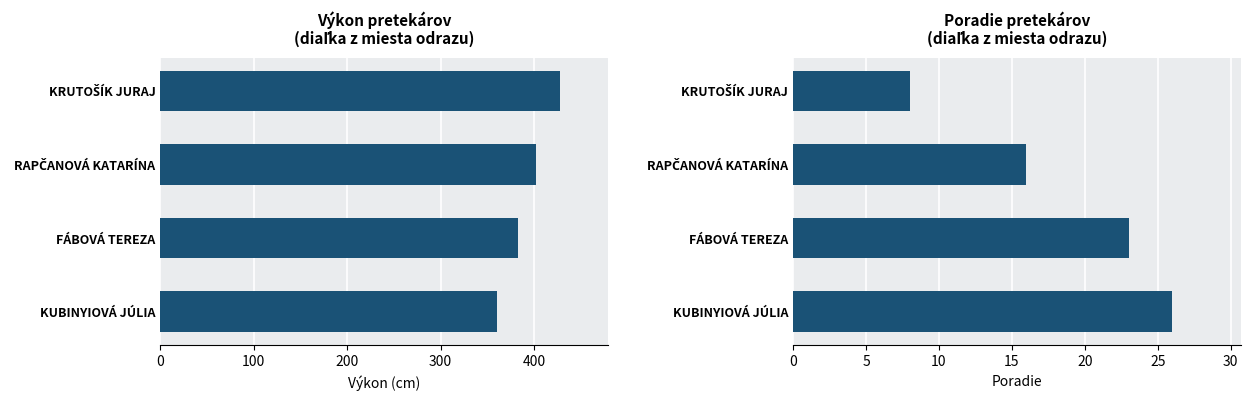

What is the value of the Poradie bar at the 3rd from the left?

23